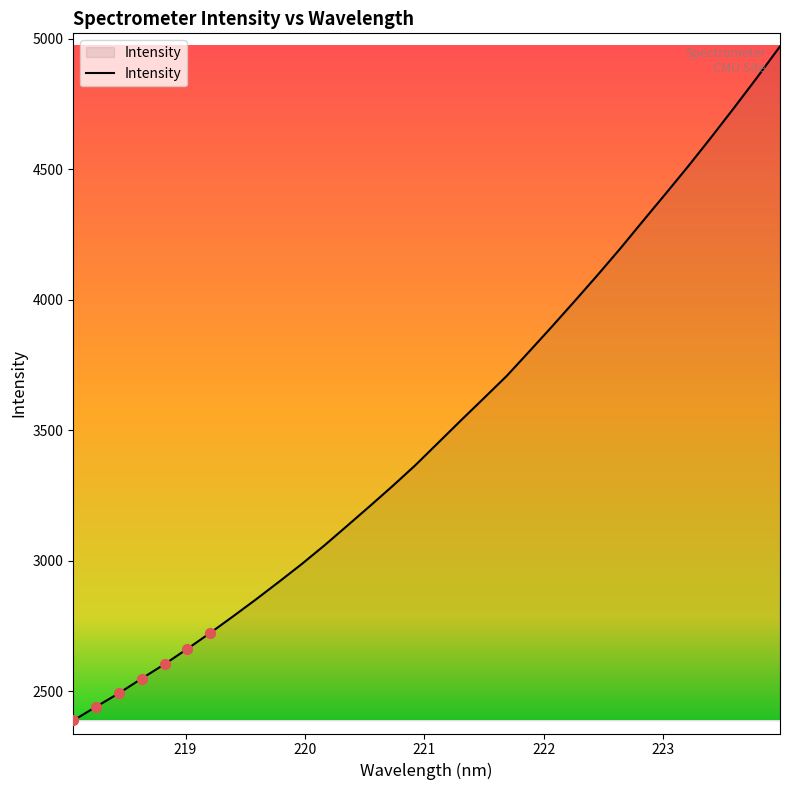

What is the smallest value displayed?

2387.8